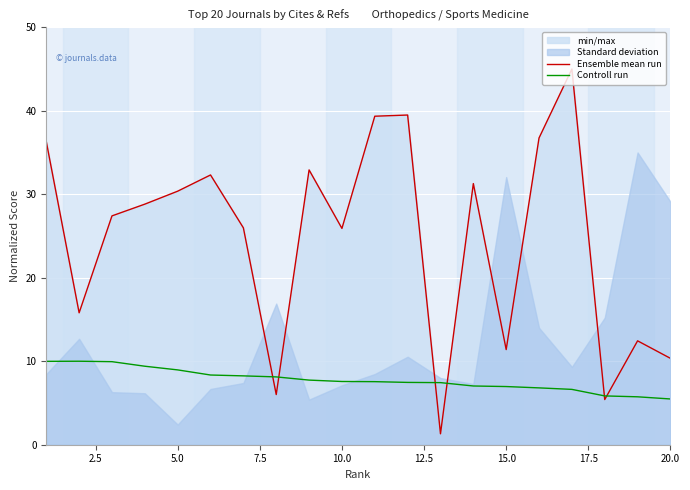

The Ensemble mean run series shows 10.3 at 20.0. True or false?

True